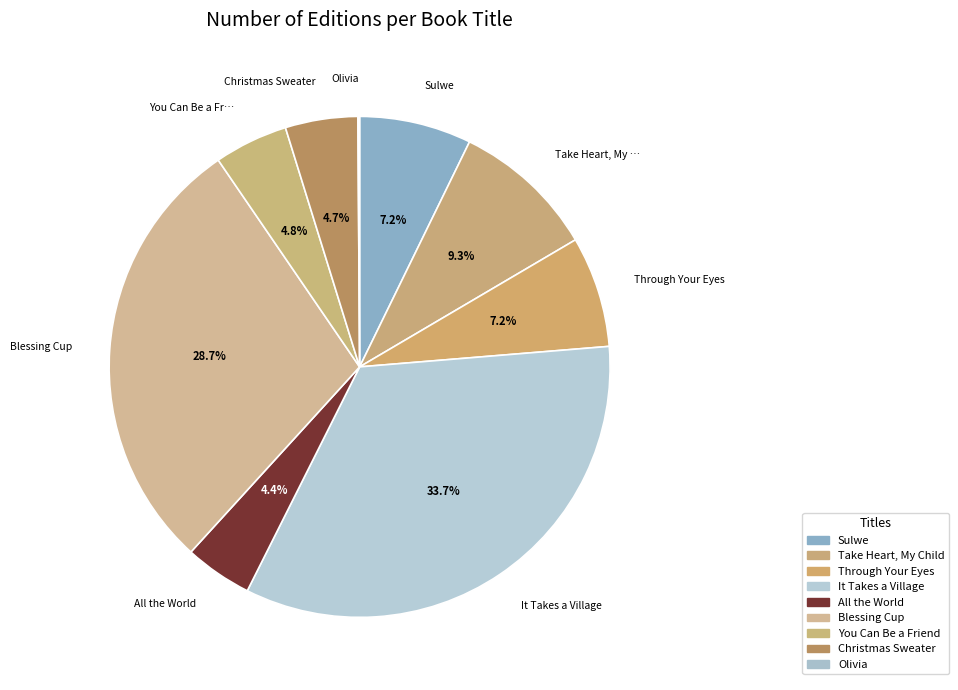

To the nearest percent, what portion does Blessing Cup represent?

29%